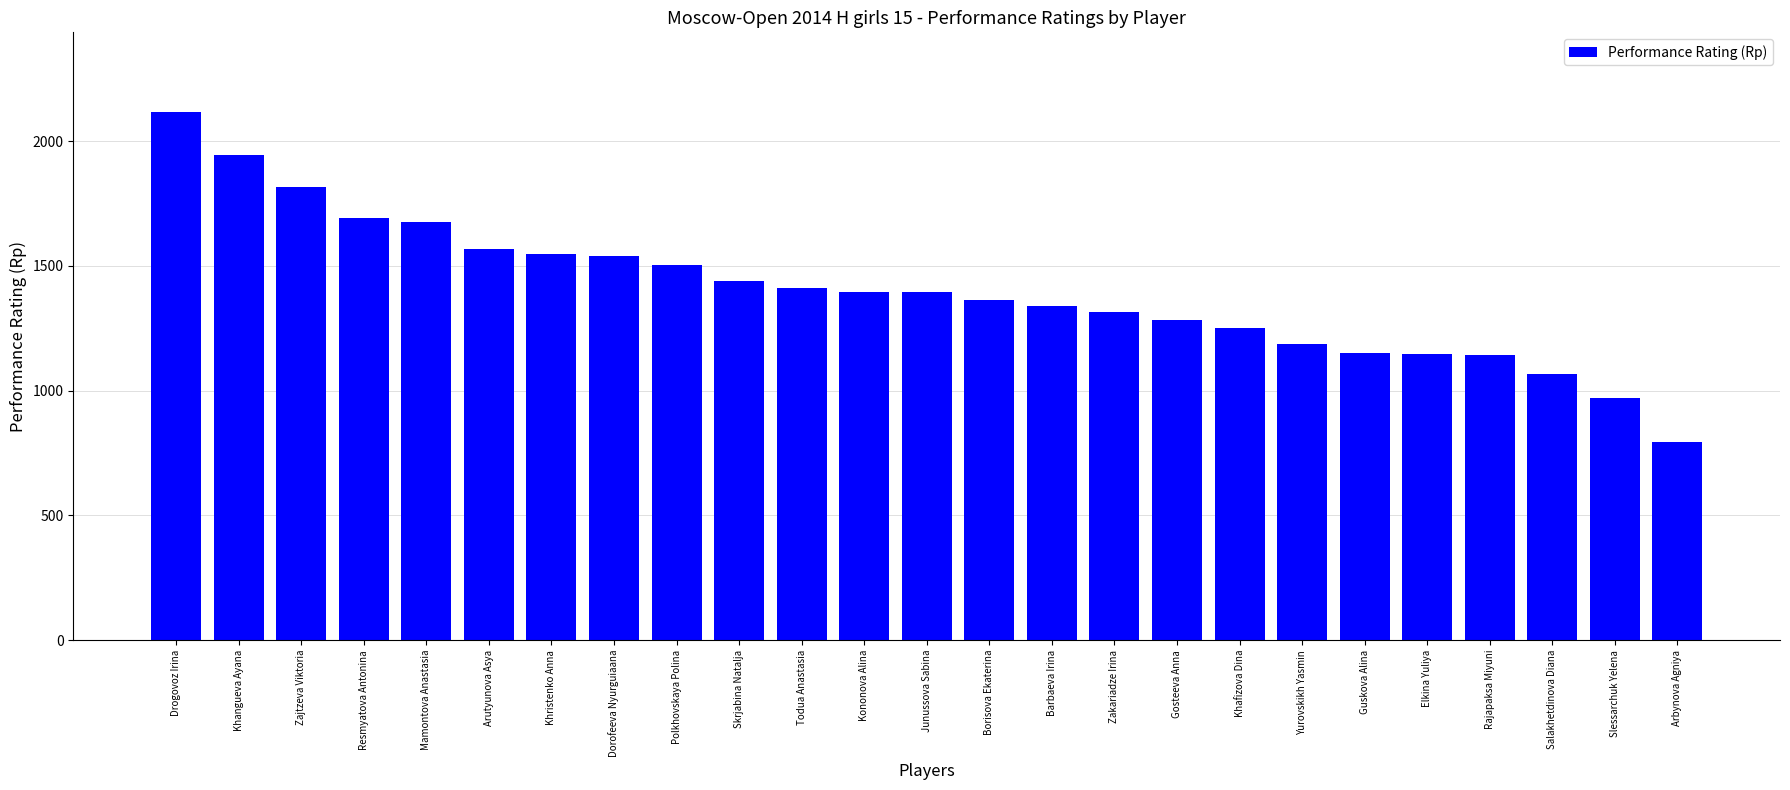

Which category has the highest value across all series?

Drogovoz Irina